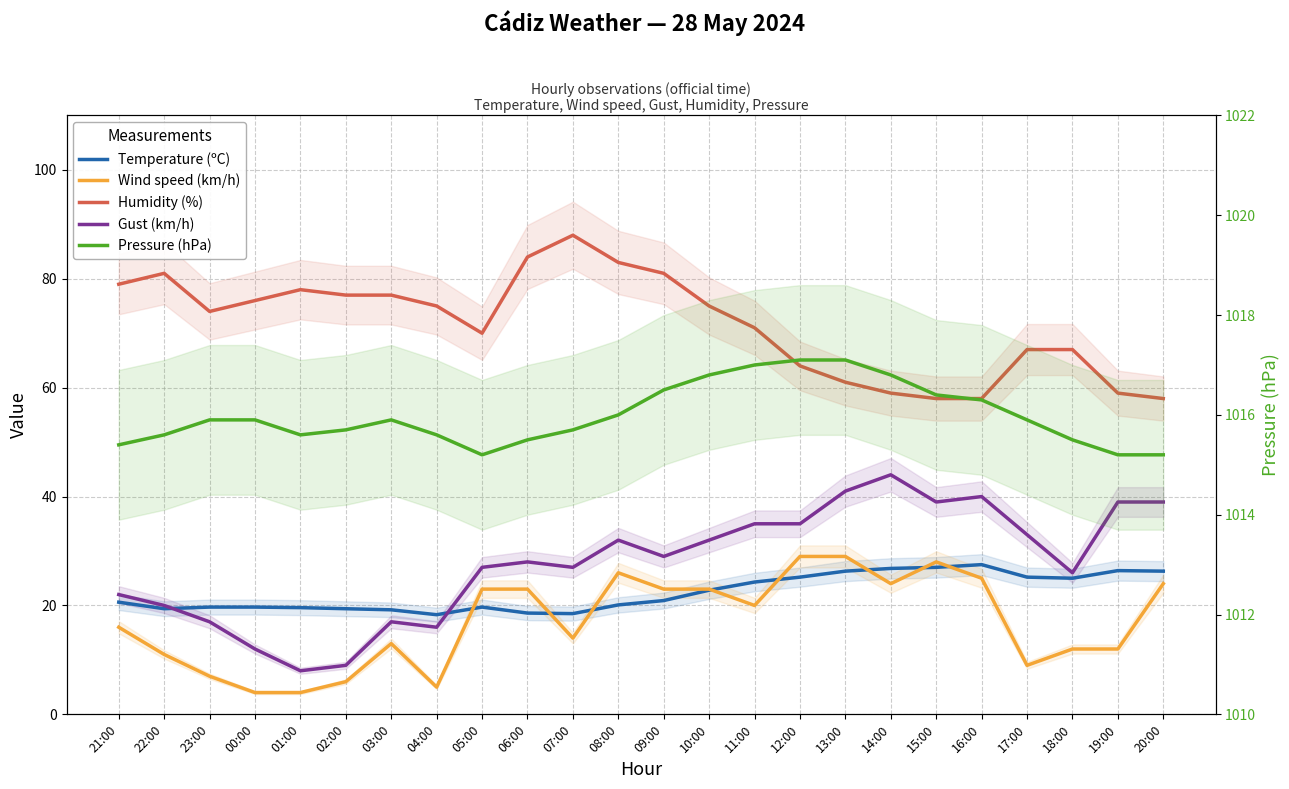

Which series has the largest total across all categories?

Pressure (hPa)